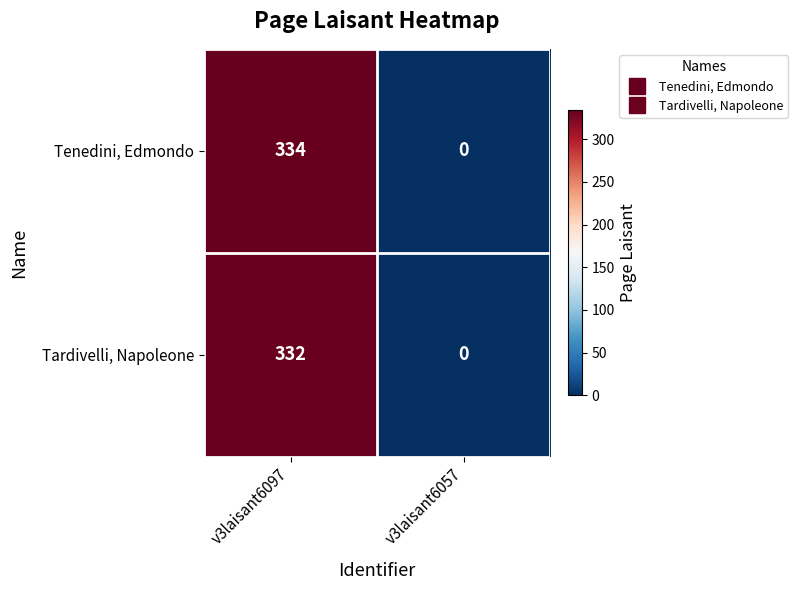

How many data points does each series have?

2